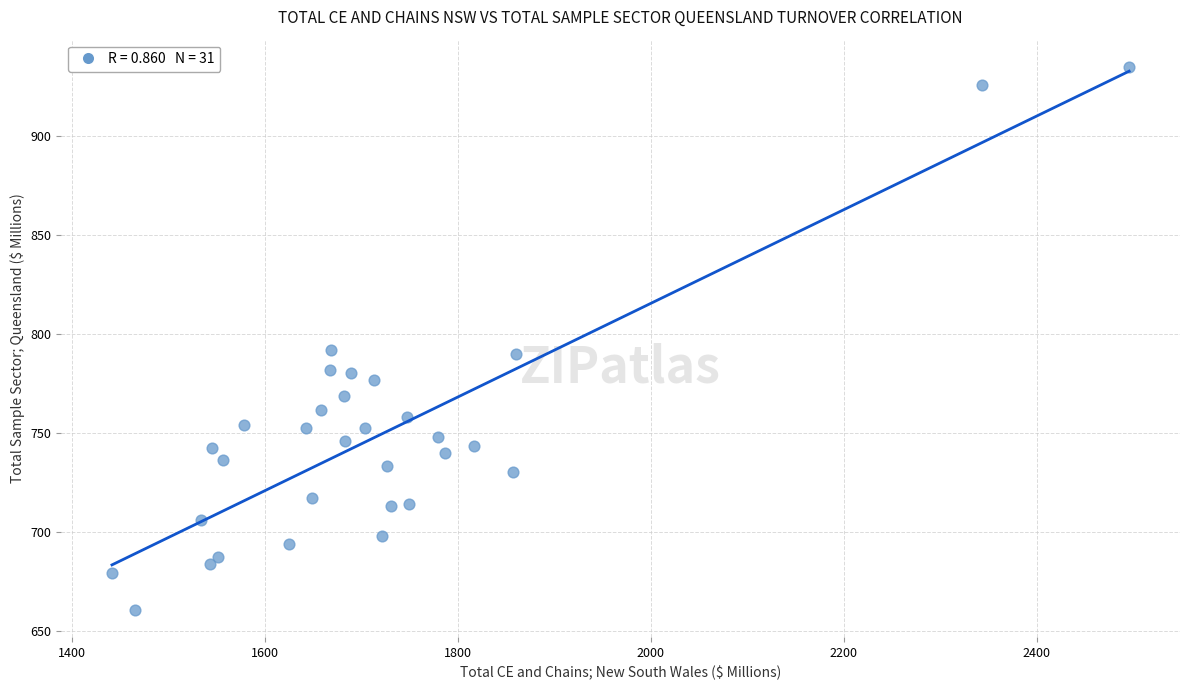

What is the range of X values (max minus min)?

1054.1